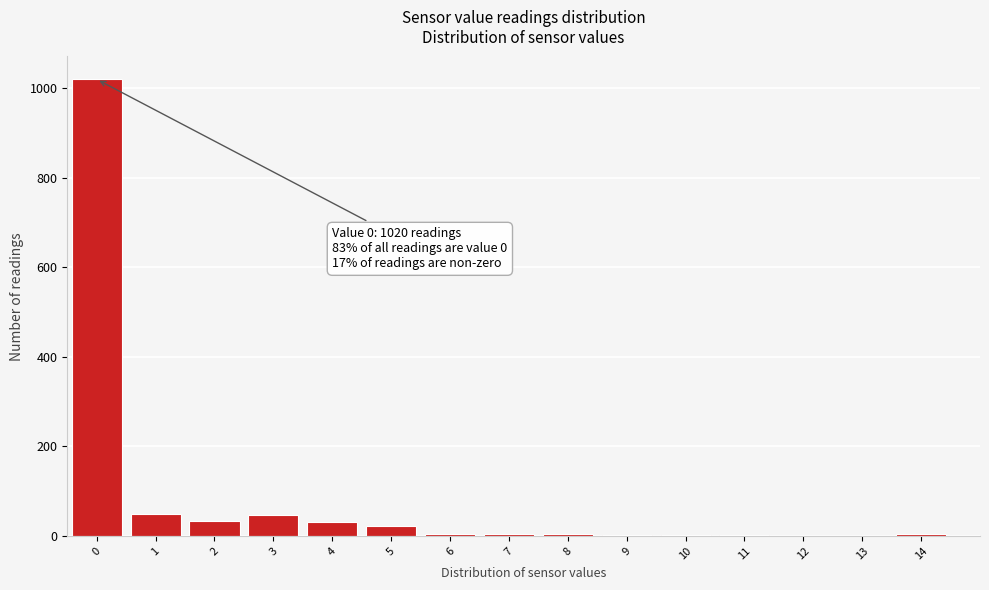

Is it true that the value at 13 is 0?

True